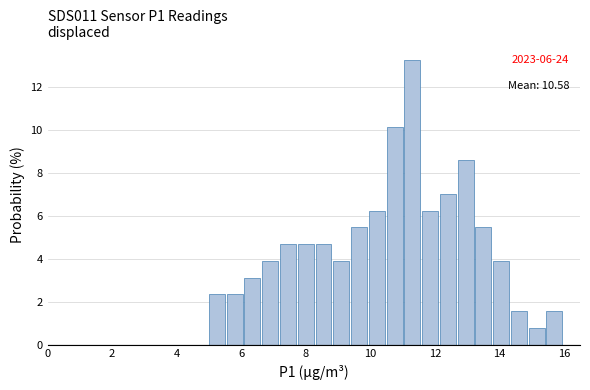

Read against the x-axis, roughly where is the centre of the tallest bar?

11.2